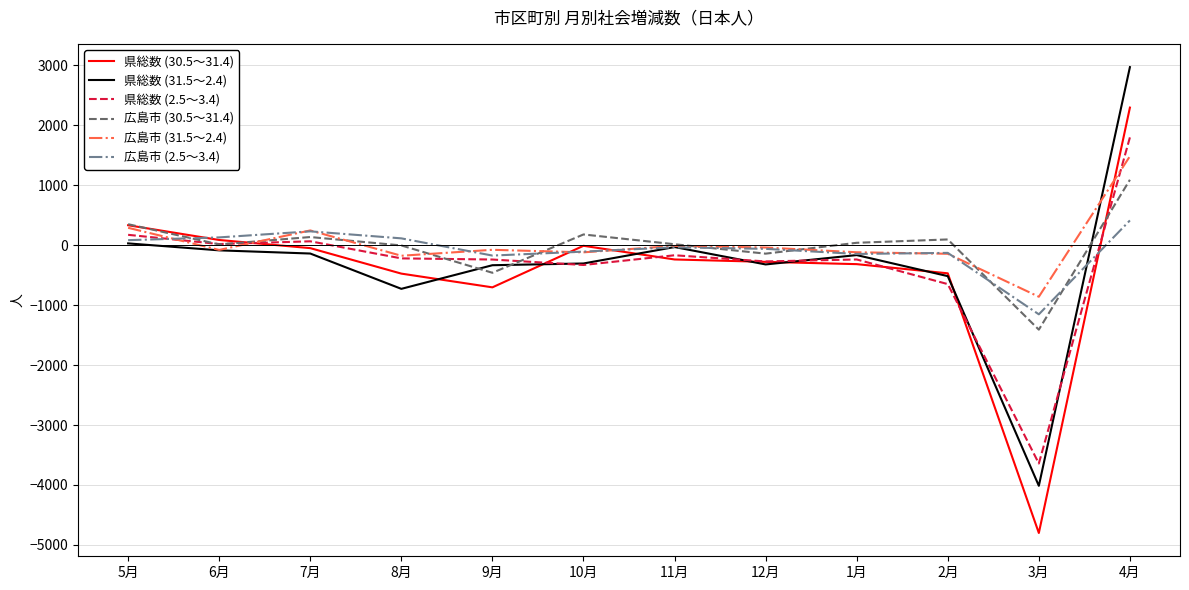

At which label does 県総数 (31.5～2.4) reach its minimum?

3月